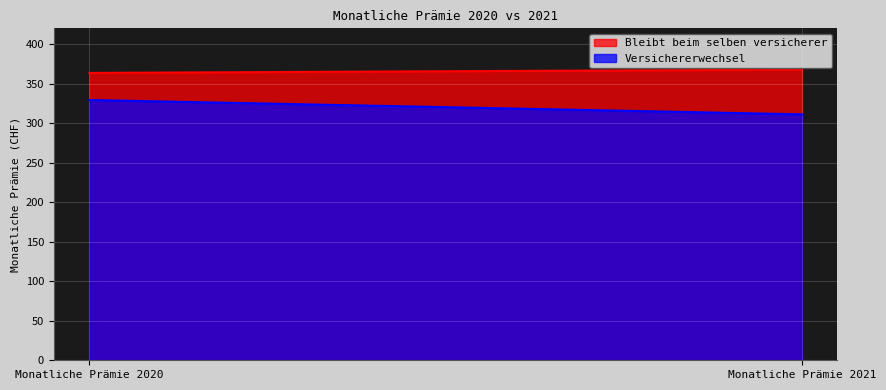

What is the spread (max minus min) of values at Monatliche Prämie 2020?

34.3